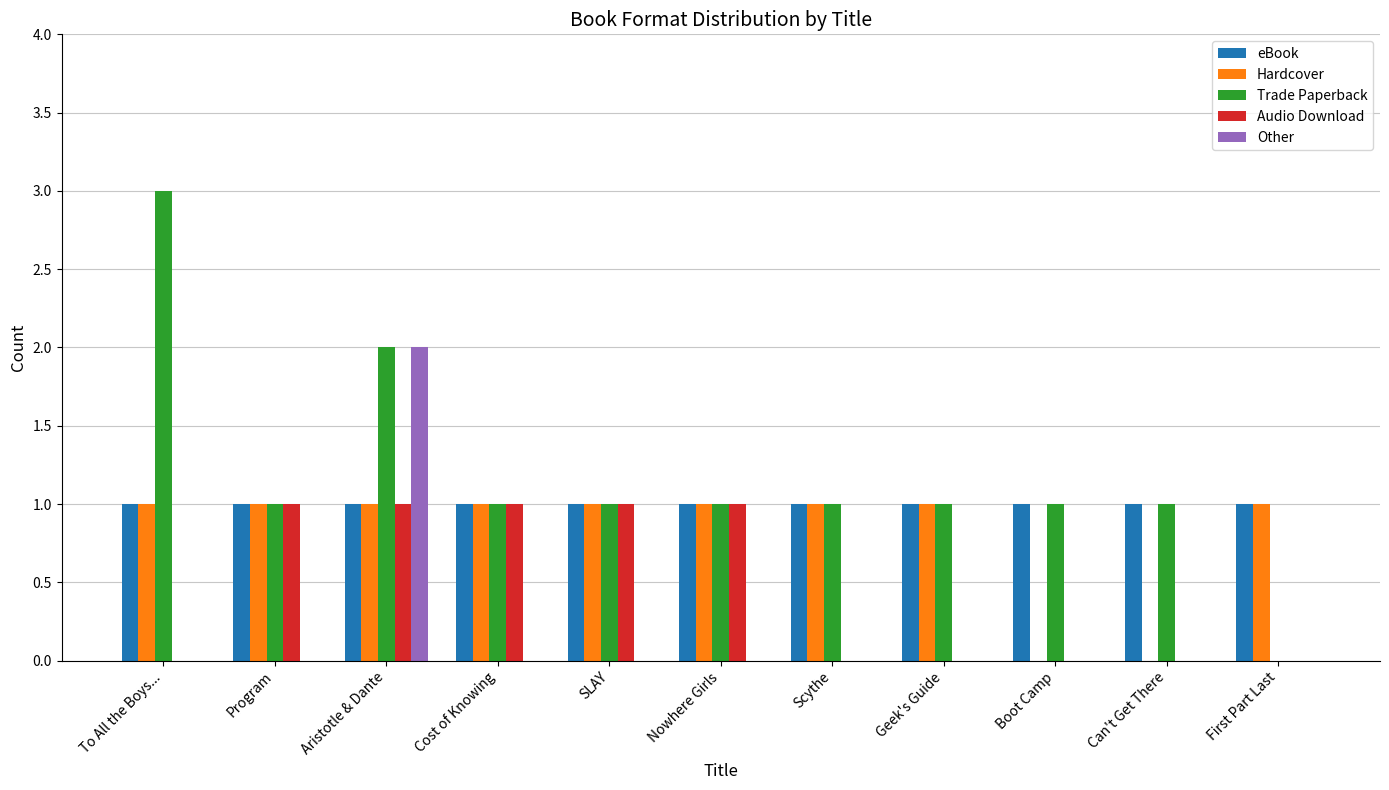

Read the Trade Paperback value at To All the Boys....

3